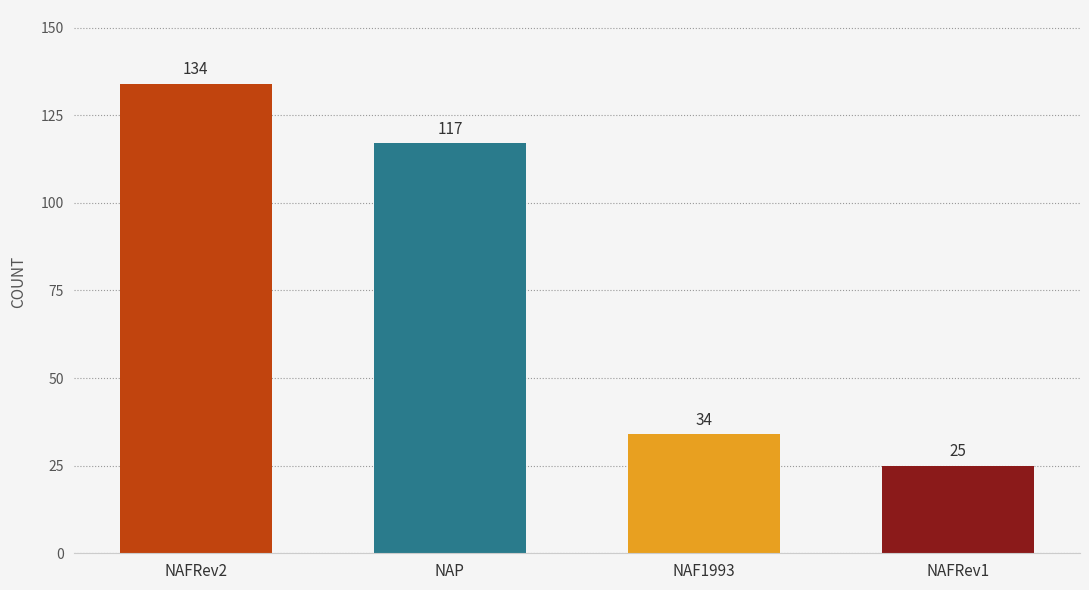

What is the sum of all values?

310